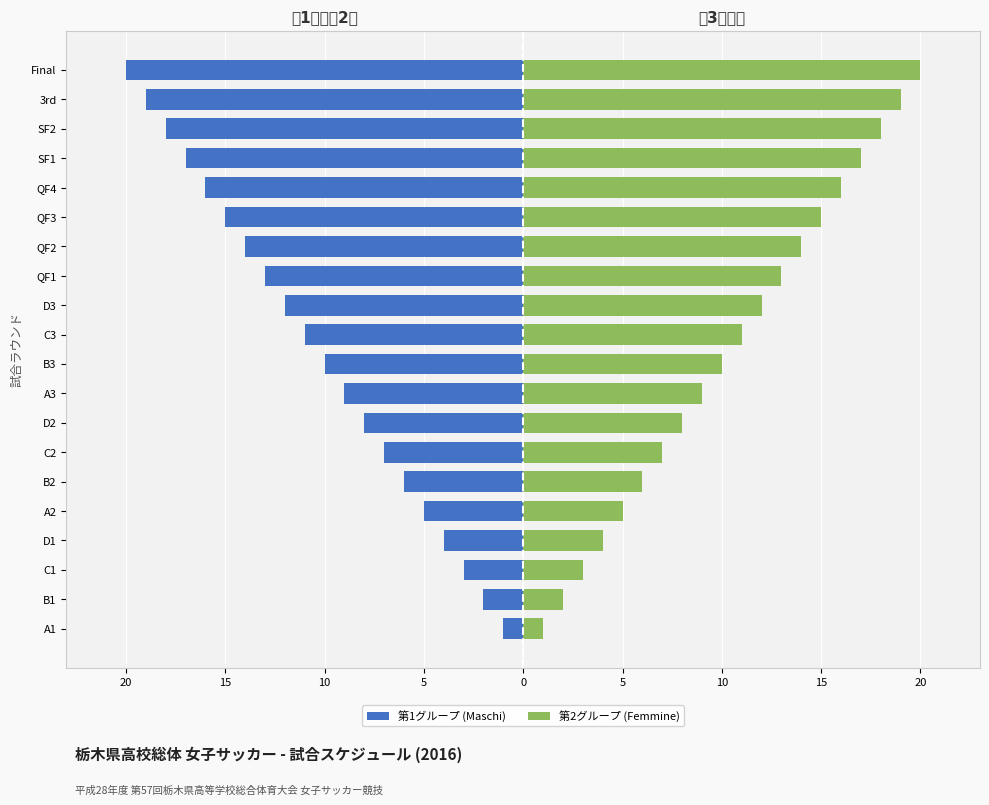

What are all the series names shown in the legend?

第1グループ (Maschi), 第2グループ (Femmine)